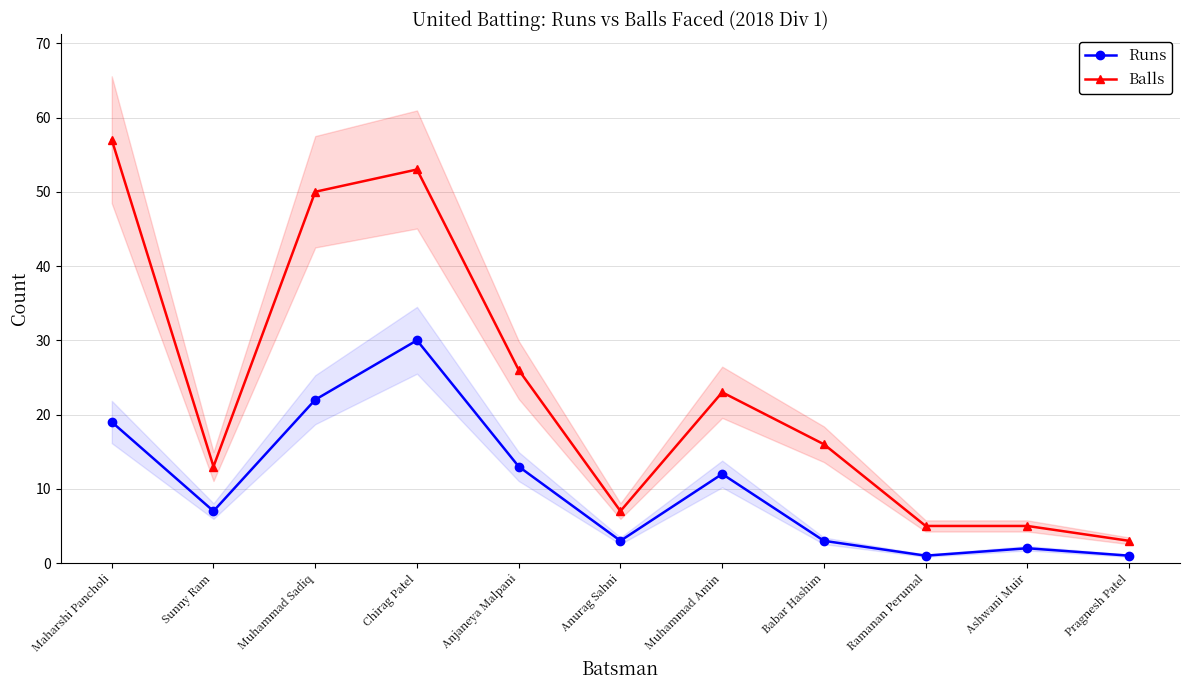

What is the lowest value of the Runs series?

1